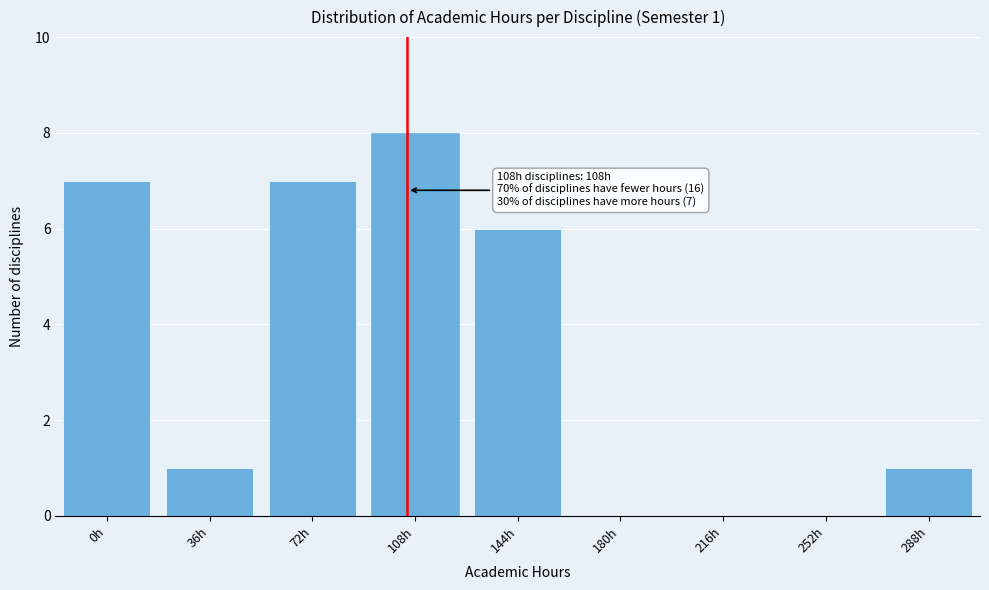

Reading left to right, extract all data points from this chart.

0h=7	36h=1	72h=7	108h=8	144h=6	180h=0	216h=0	252h=0	288h=1